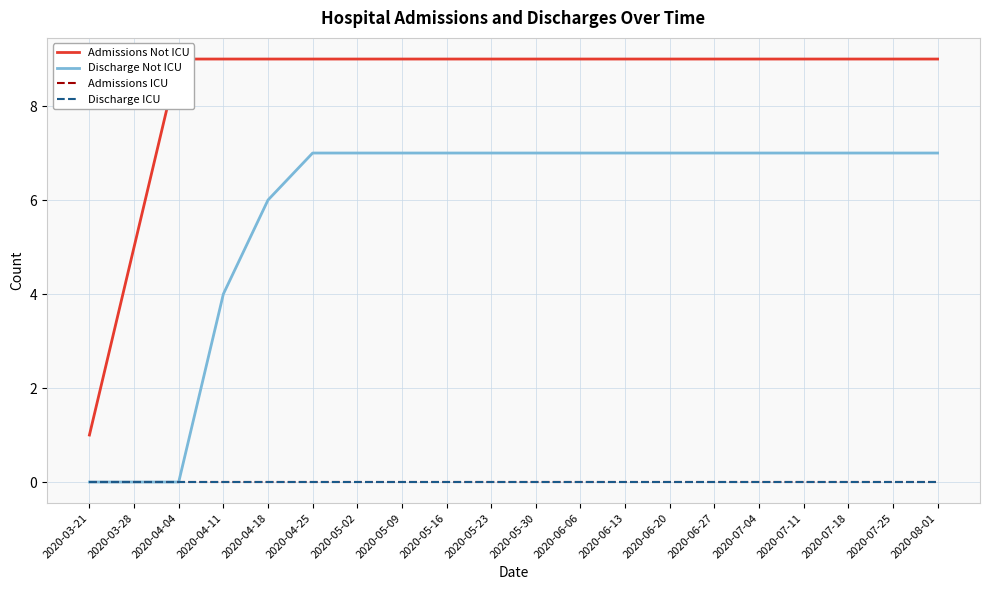

List the labels in order of Discharge ICU value, largest first.

2020-03-21, 2020-03-28, 2020-04-04, 2020-04-11, 2020-04-18, 2020-04-25, 2020-05-02, 2020-05-09, 2020-05-16, 2020-05-23, 2020-05-30, 2020-06-06, 2020-06-13, 2020-06-20, 2020-06-27, 2020-07-04, 2020-07-11, 2020-07-18, 2020-07-25, 2020-08-01